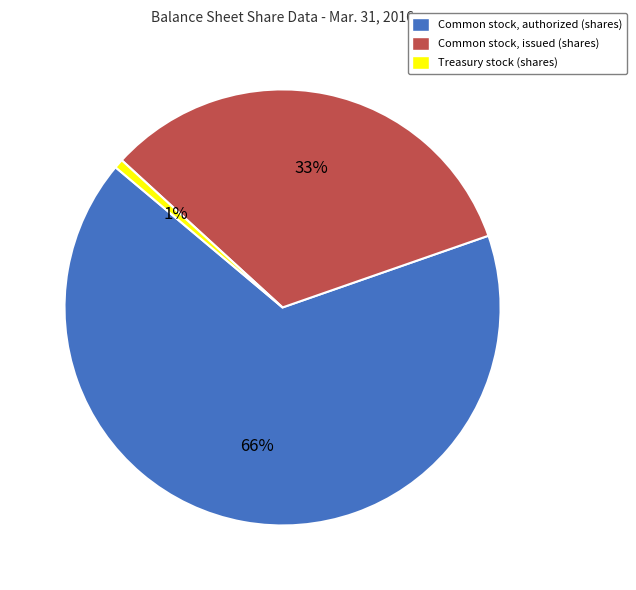

Count the number of slices in the pie.

3